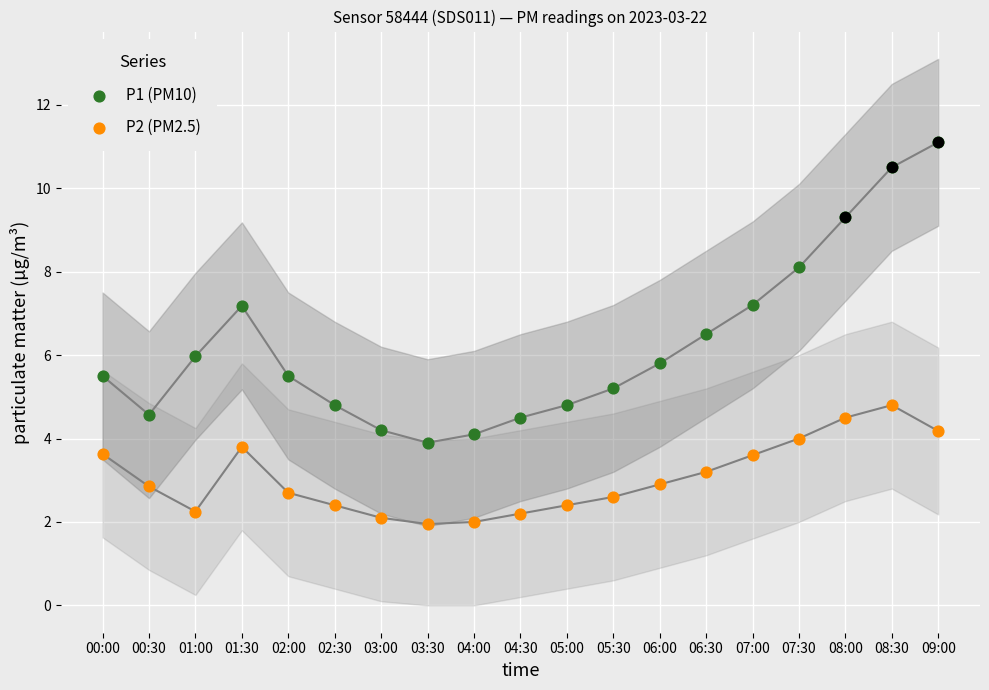

At which category is the sum across all series the highest?

08:30